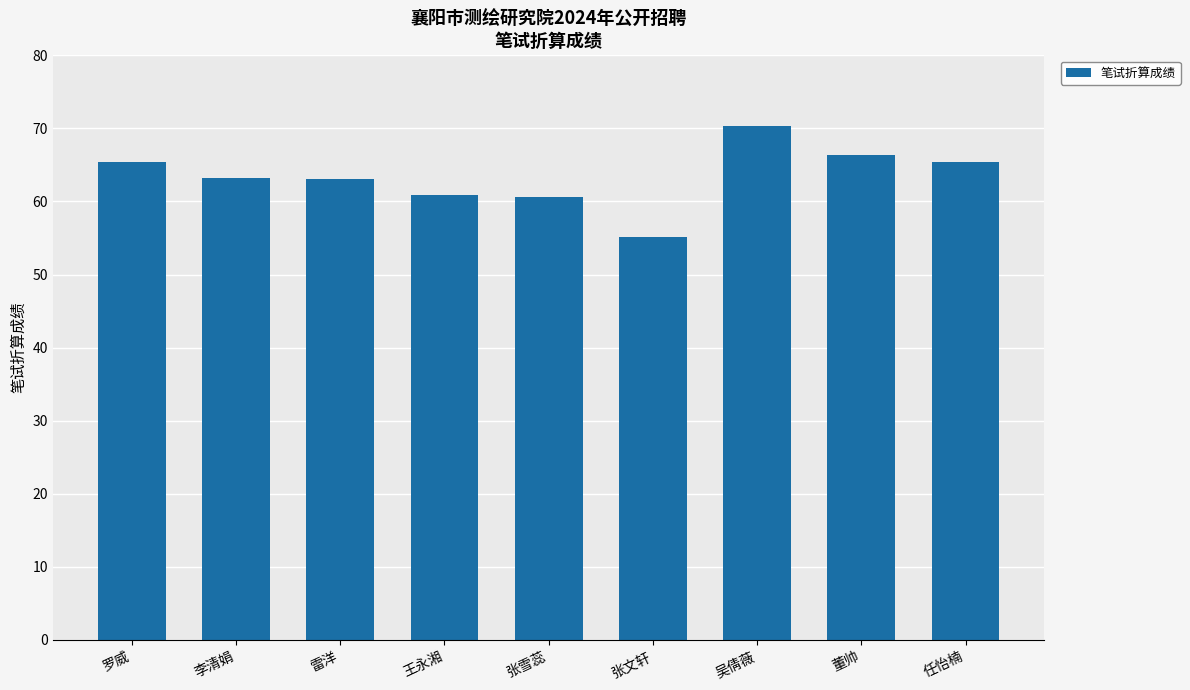

What is the sum of the values at 罗威 and 董帅?

131.7